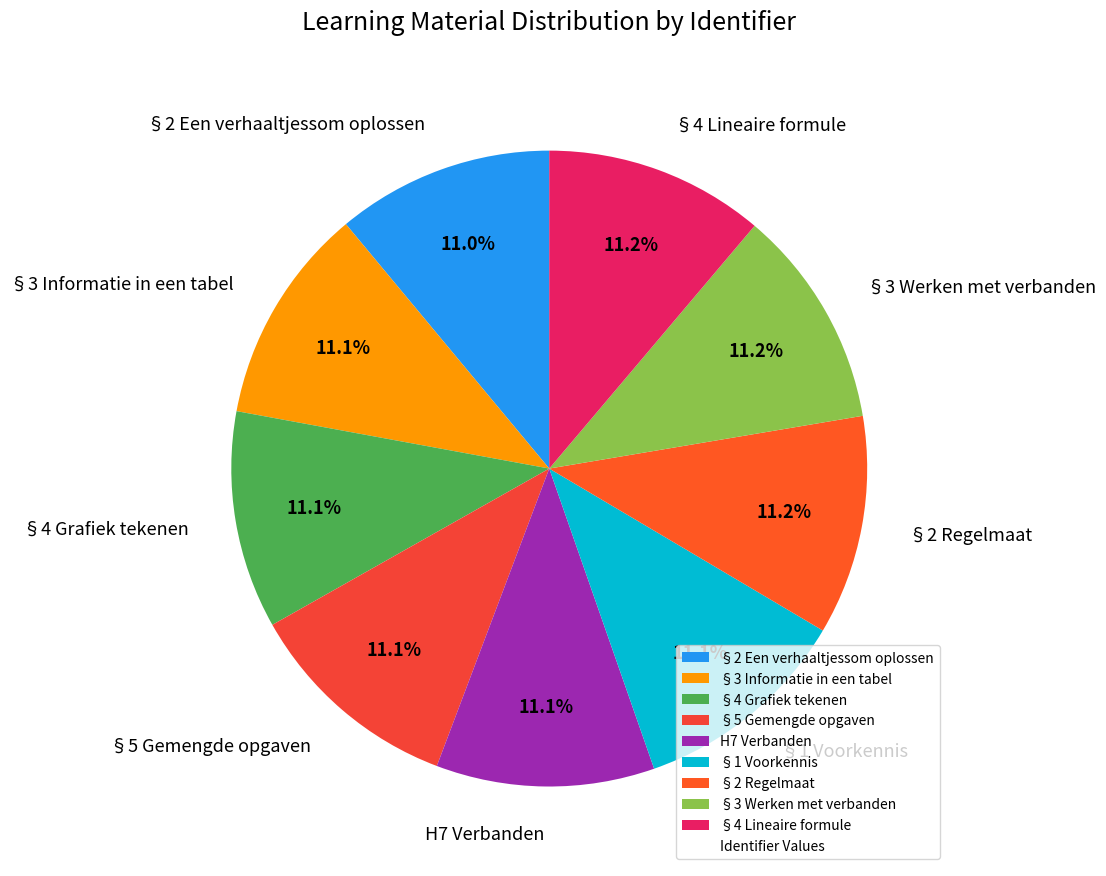

What is the ratio of the value at §5 Gemengde opgaven to the value at §3 Werken met verbanden?

1.0